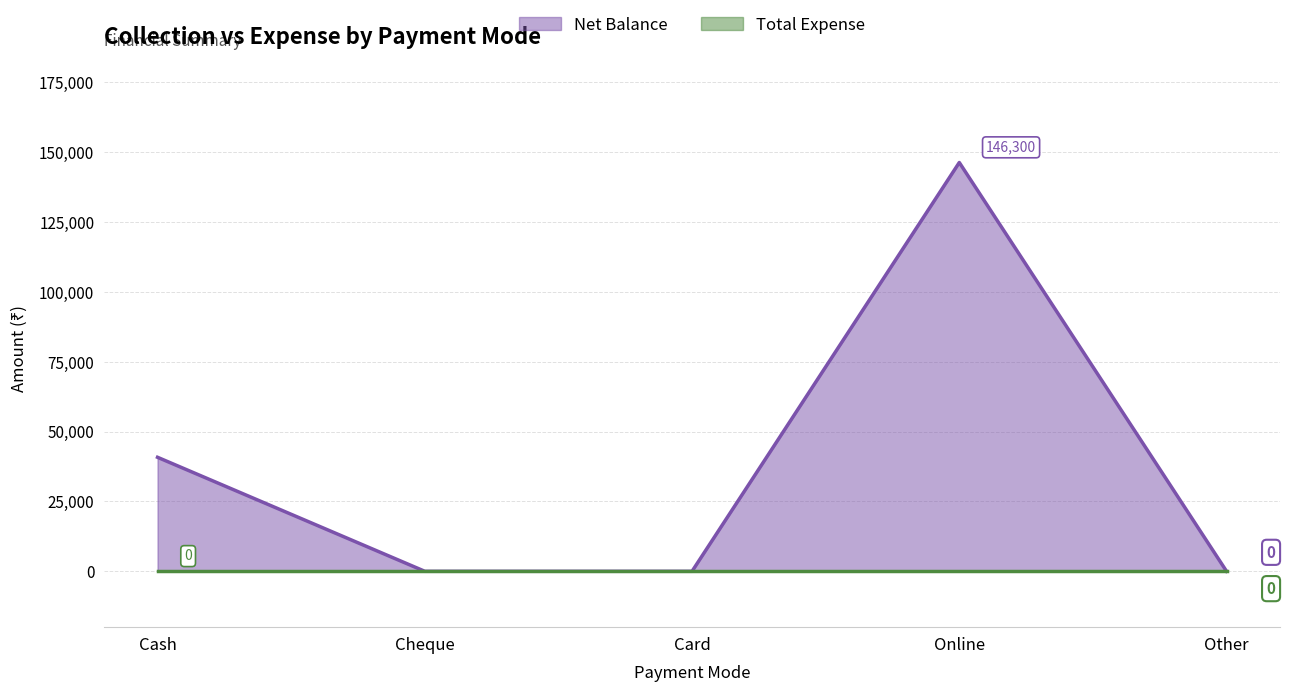

How many points are higher than both their immediate neighbors (excluding endpoints)?

1